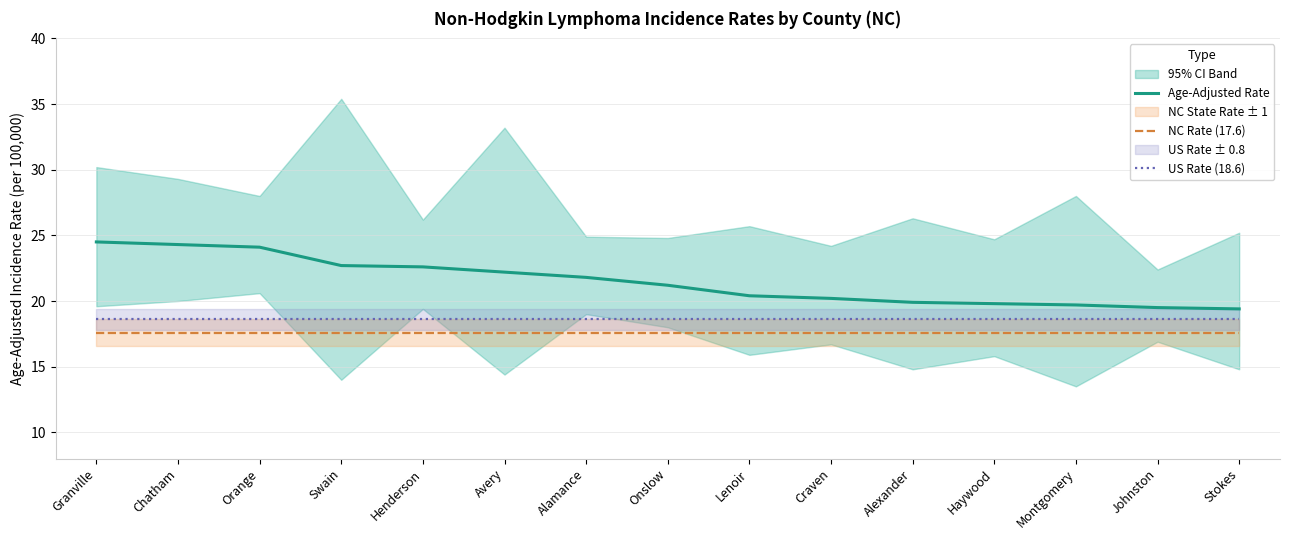

True or false: NC Rate (17.6) has a value of 17.6 at Montgomery.

True